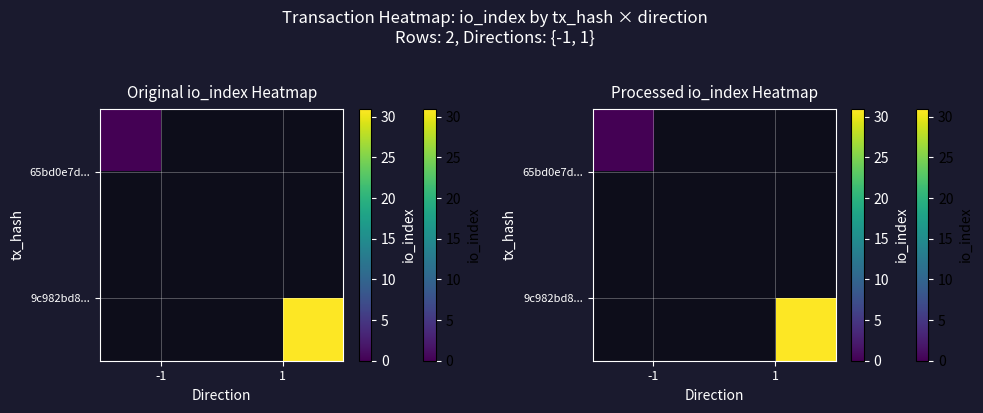

Count the number of categories in the chart.

2